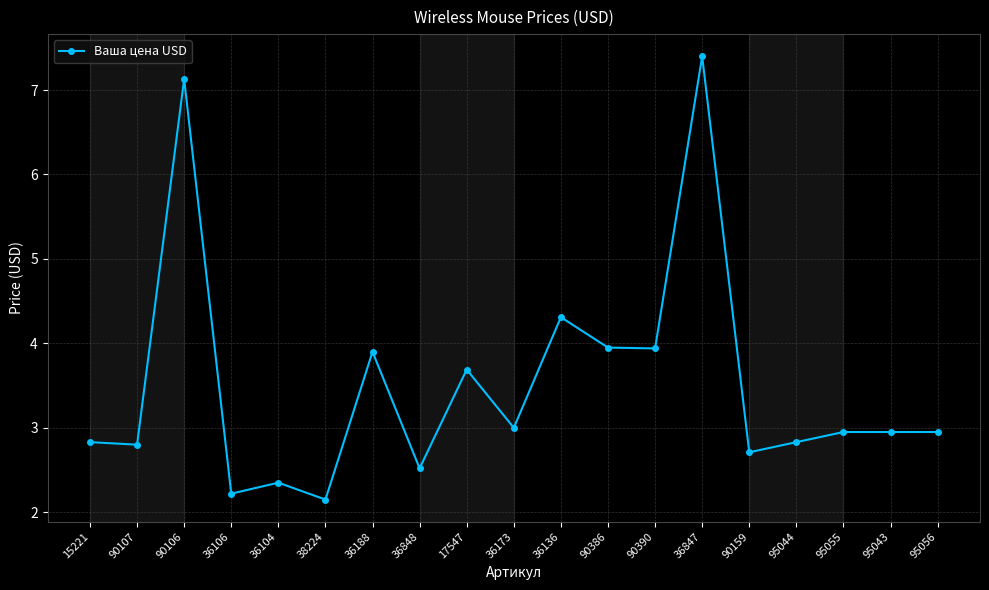

What is the value of the 3rd point from the left?

7.1